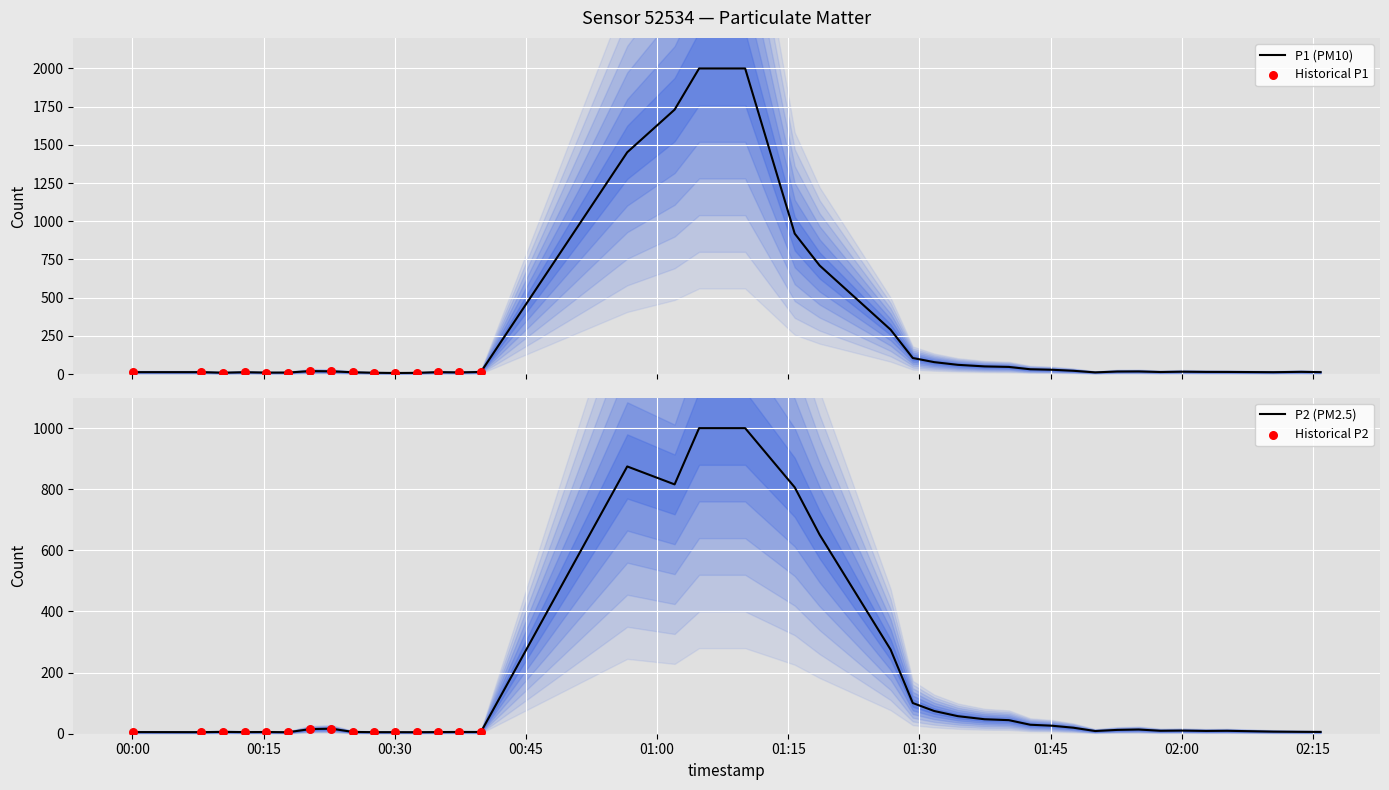

Which series contains the highest Y value?

P1